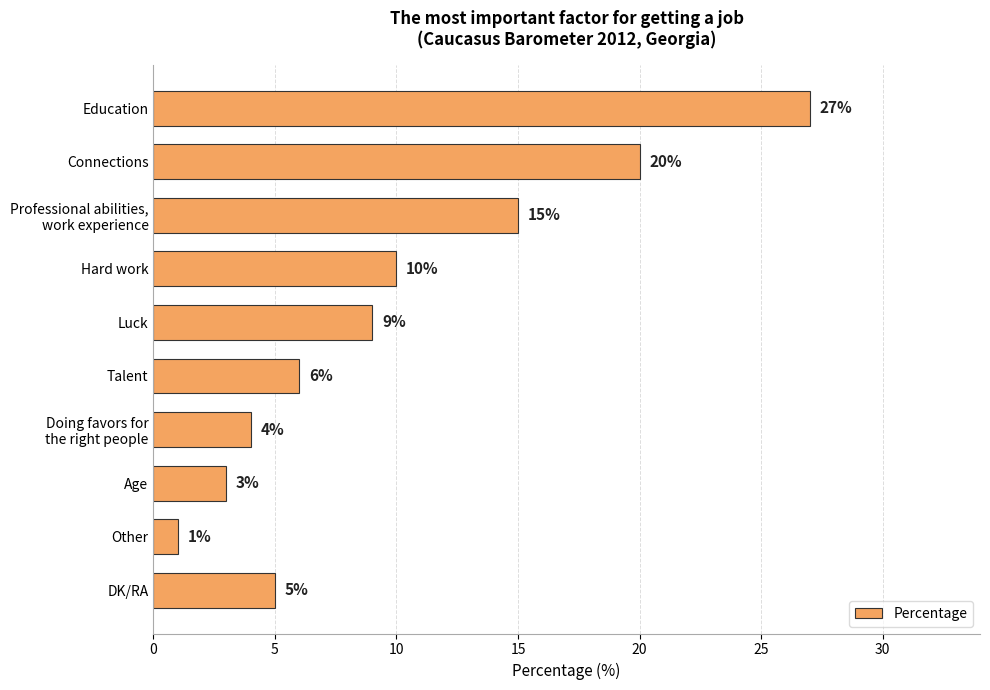

What is the value of the 4th bar from the top?

10